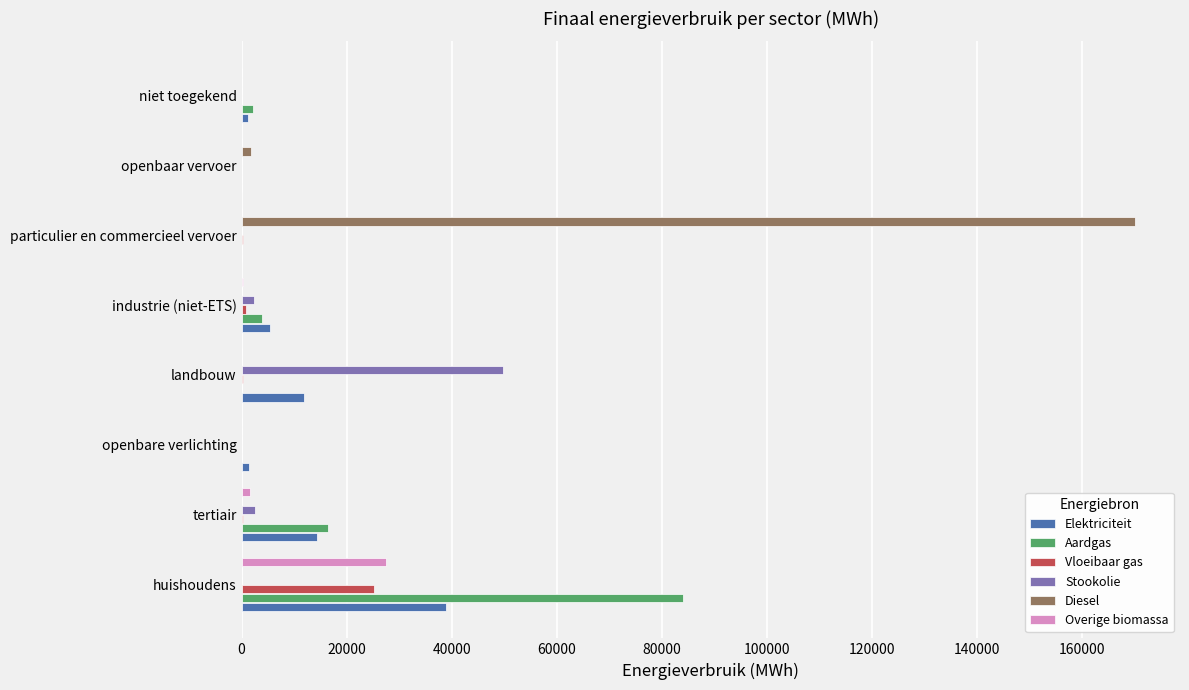

Which series has the largest total across all categories?

Diesel